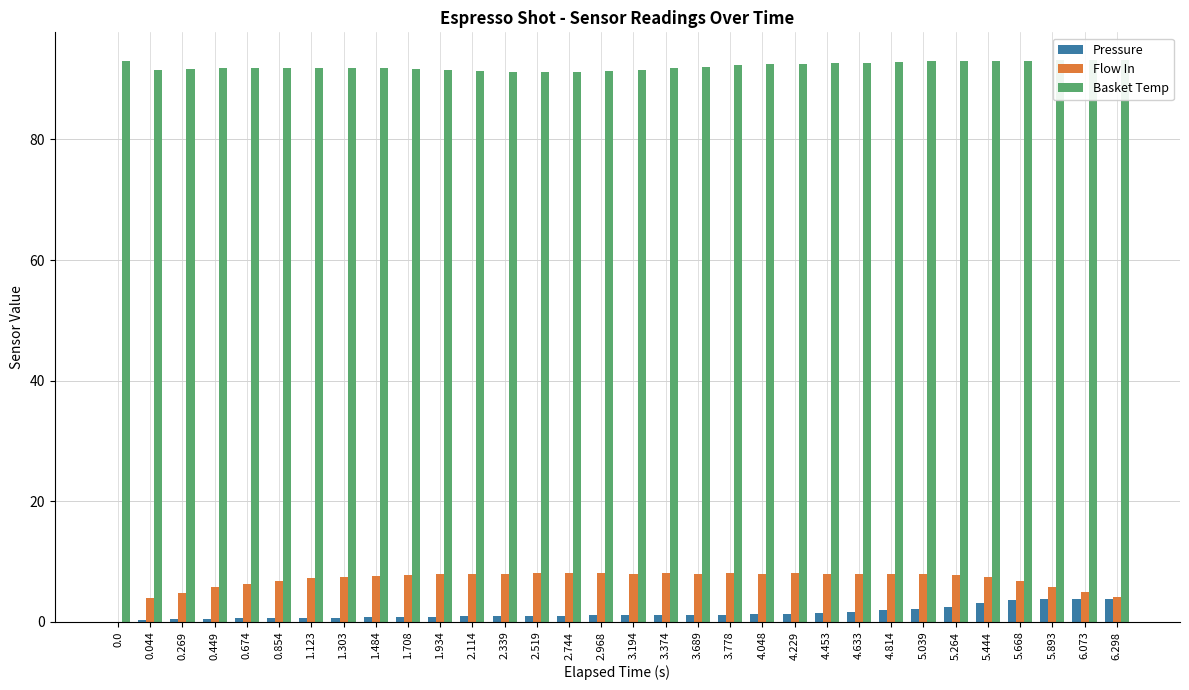

List the series in order of their peak value, highest first.

Basket Temp, Flow In, Pressure